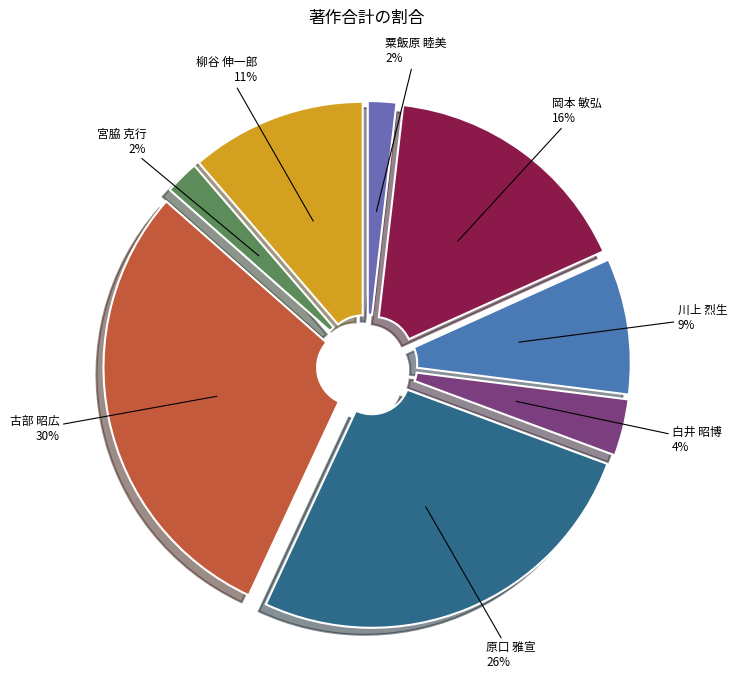

How many segments does this pie chart have?

8